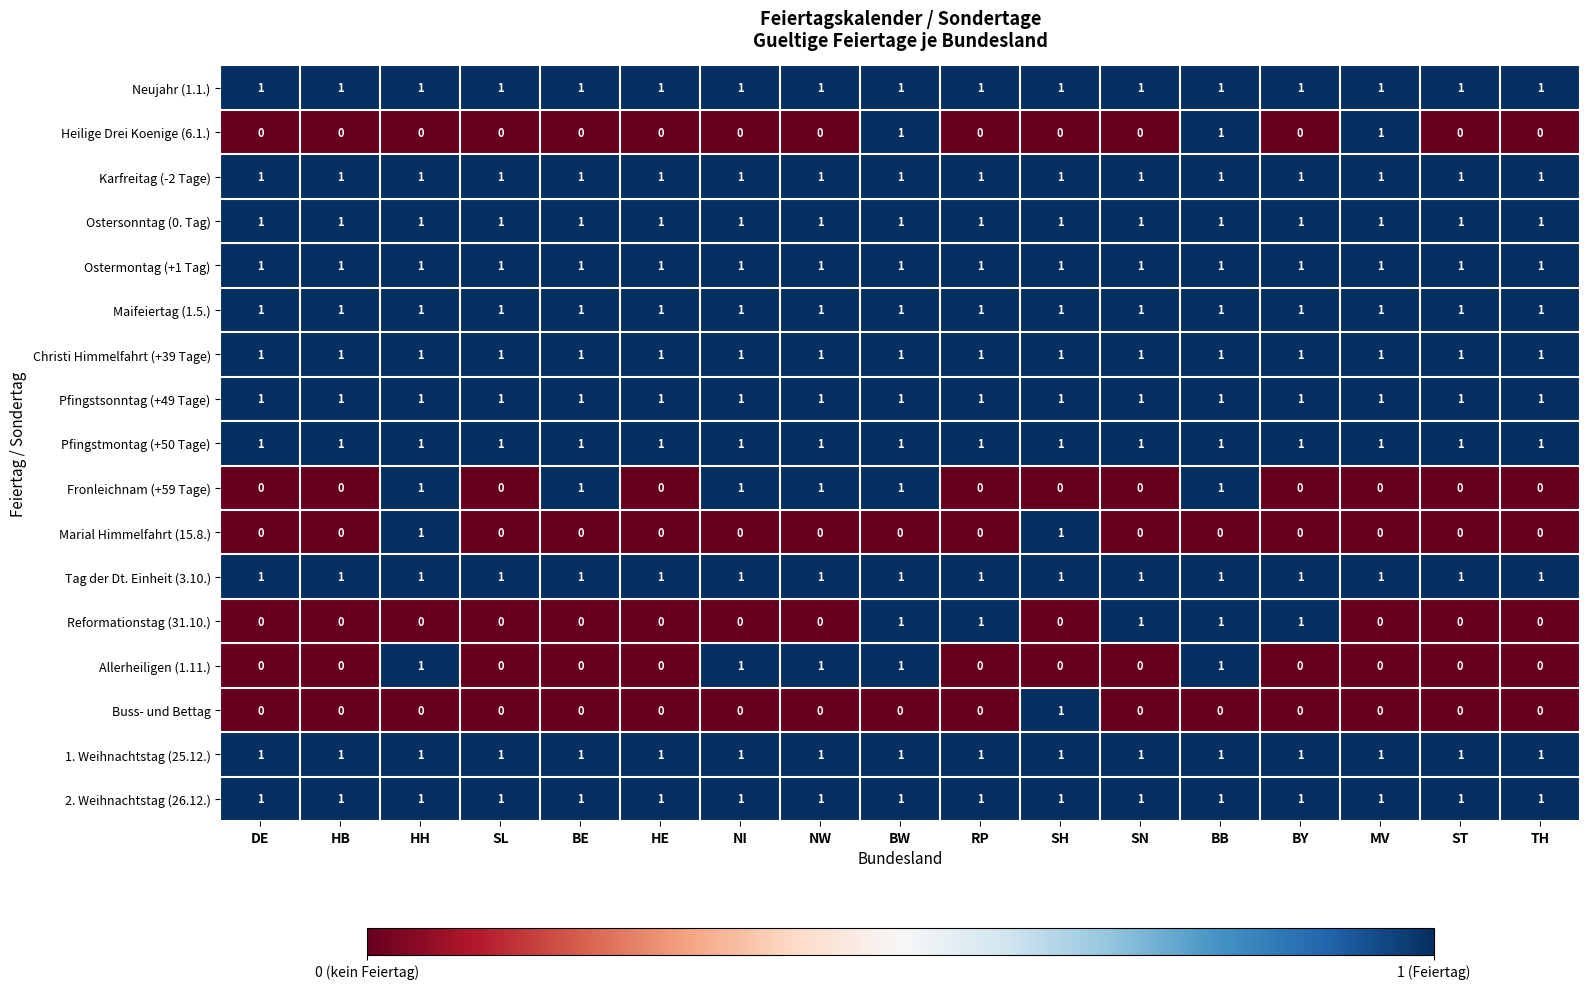

What is the sum of all Pfingstmontag (+50 Tage) values?

17